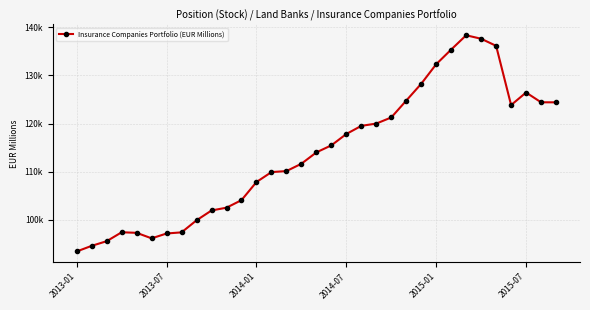

Does the chart have visible grid lines?

Yes